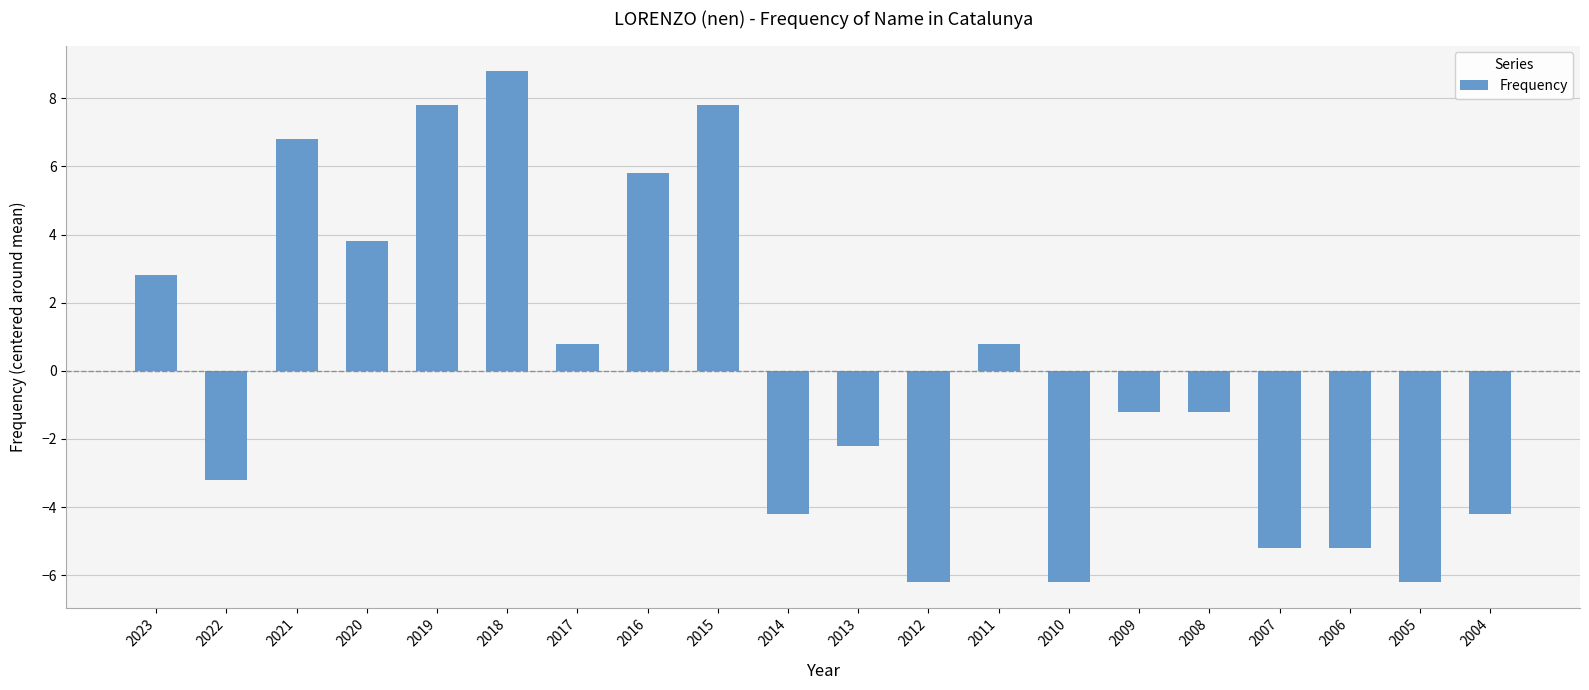

What is the change in value from 2012 to 2011?

+7.0